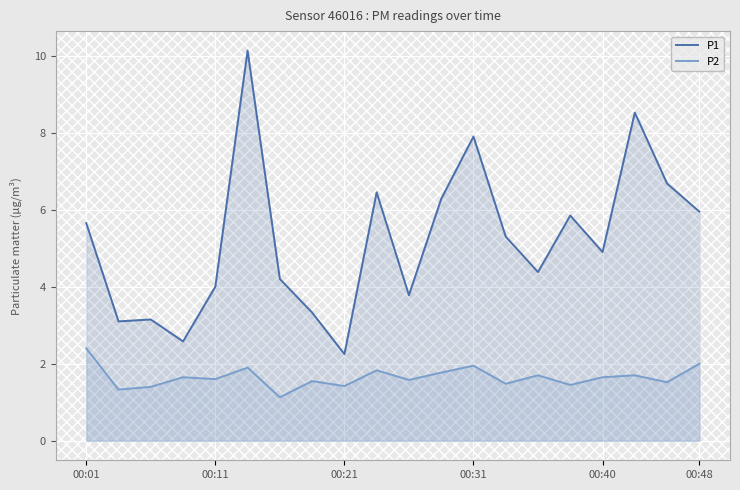

True or false: P1 and P2 cross at least once.

False